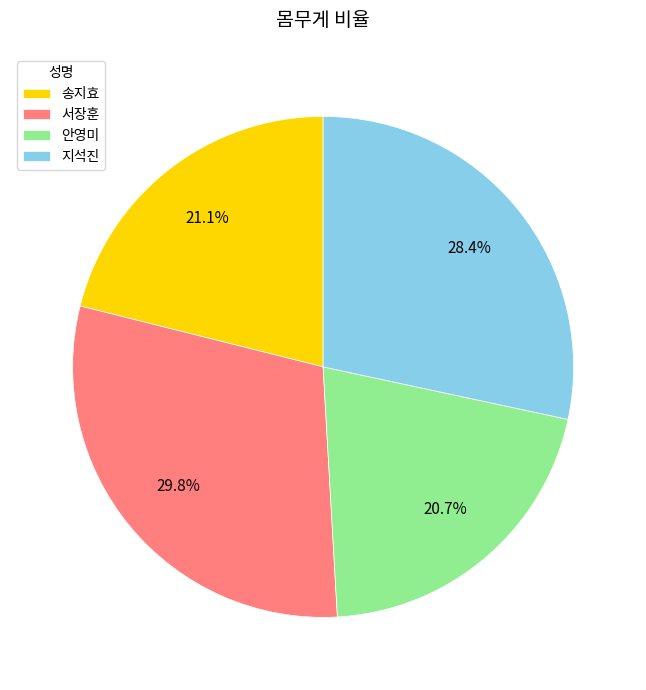

To the nearest percent, what portion does 서장훈 represent?

30%